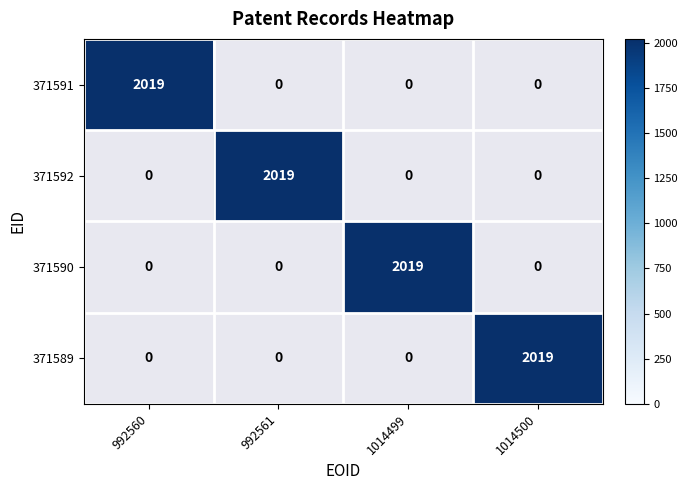

Which has a higher value, 371589 or 371591?

371591